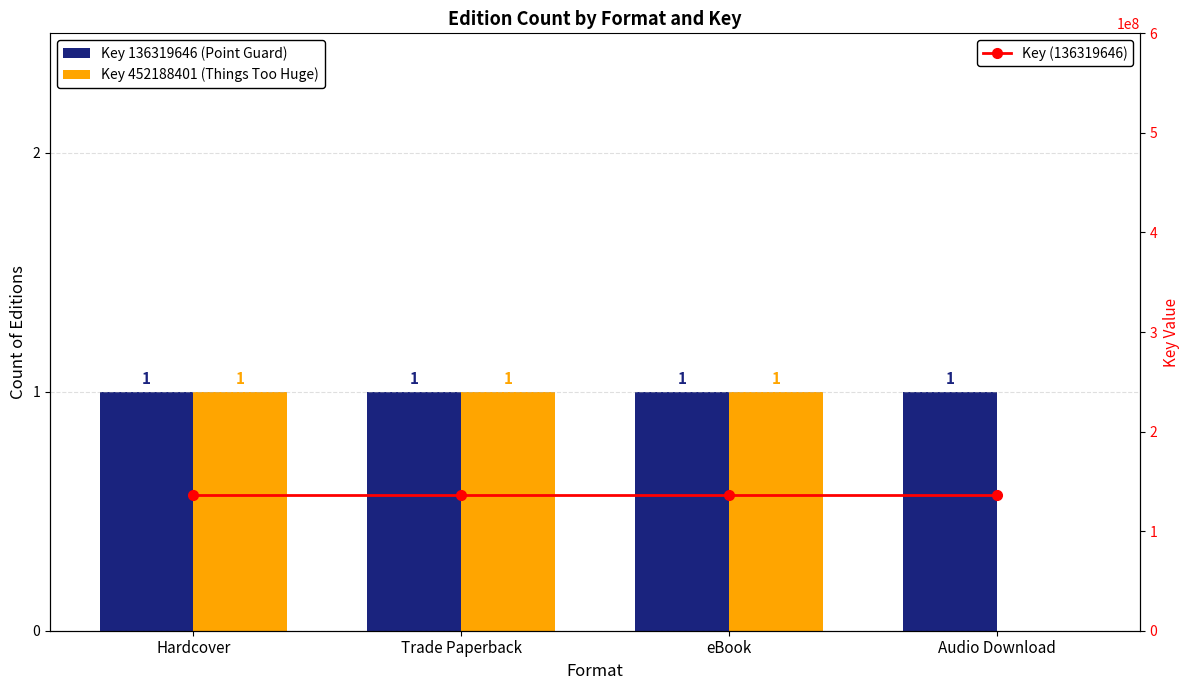

At eBook, list the series in order from largest to smallest.

Key (136319646), Key 136319646 (Point Guard), Key 452188401 (Things Too Huge)